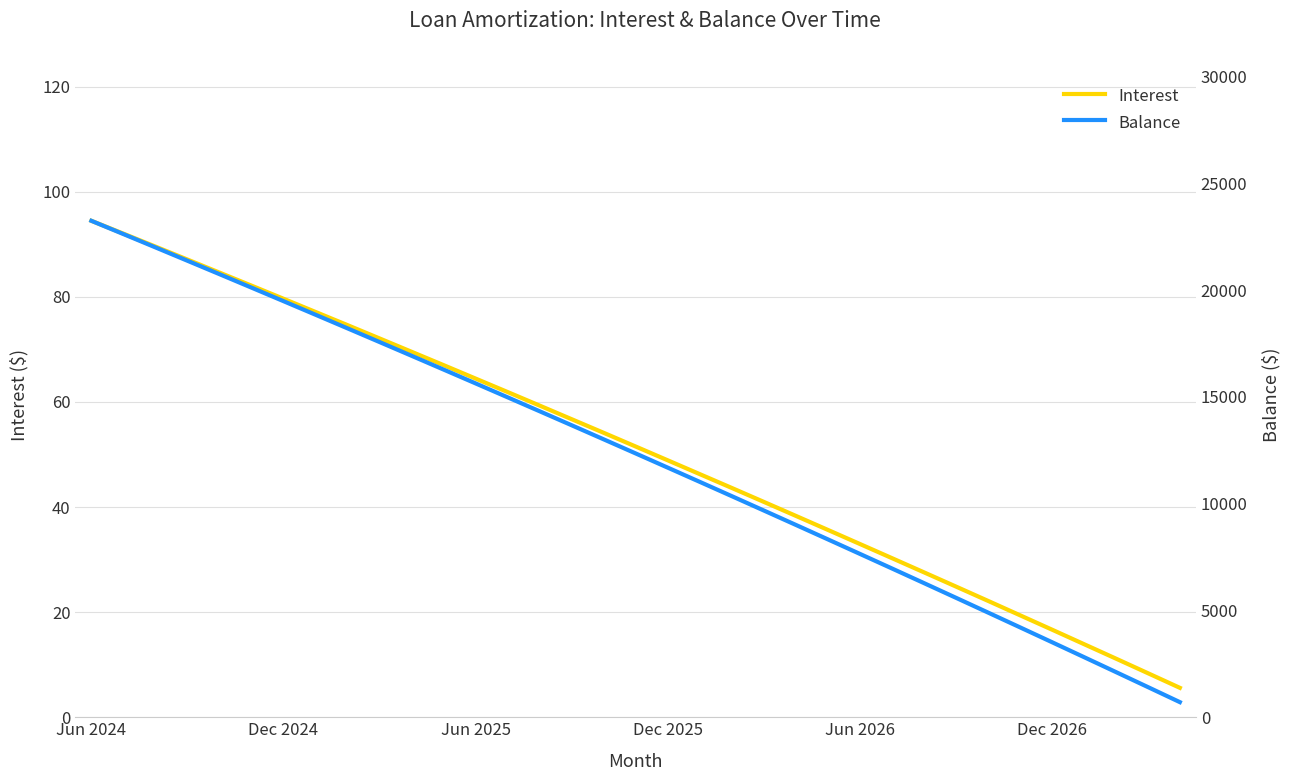

What position from the right is 29?

6